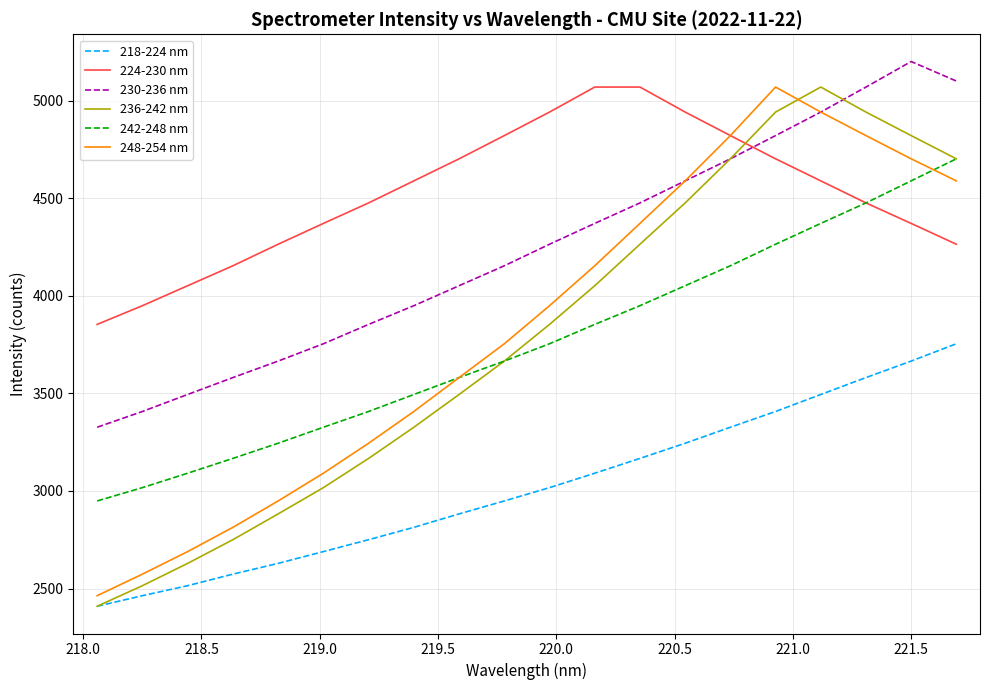

Which series has the largest total across all categories?

224-230 nm